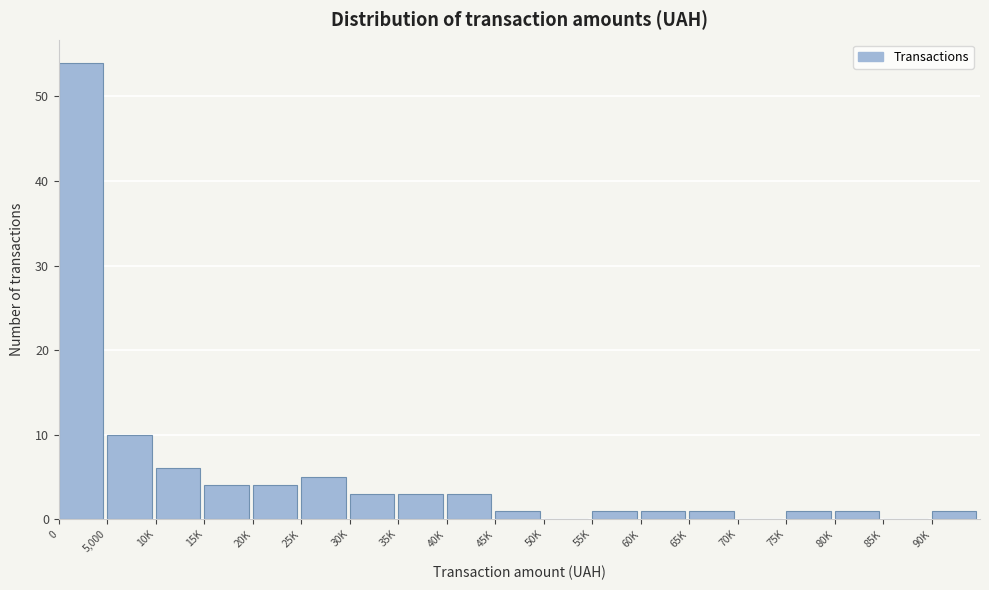

Reading right to left, extract all data points from this chart.

90K=1	85K=0	80K=1	75K=1	70K=0	65K=1	60K=1	55K=1	50K=0	45K=1	40K=3	35K=3	30K=3	25K=5	20K=4	15K=4	10K=6	5,000=10	0=54